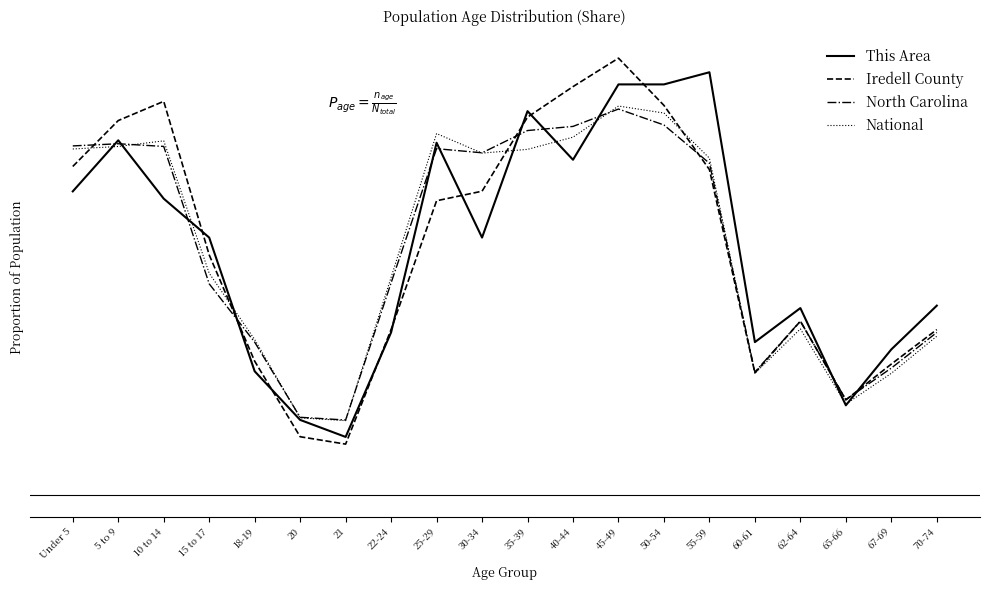

Which series has the largest range (max minus min)?

Iredell County